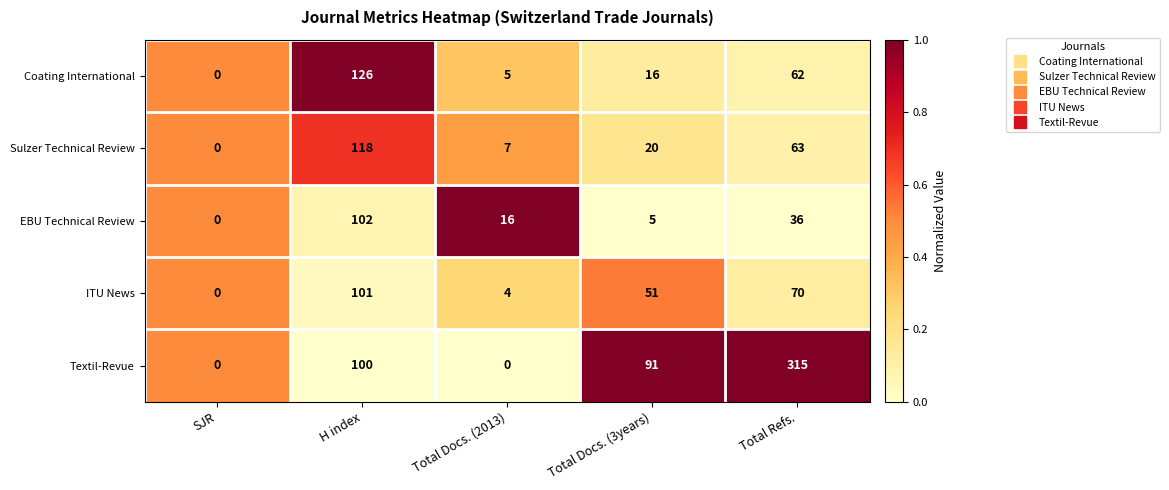

The value of Coating International at Total Docs. (3years) is 22. True or false?

False